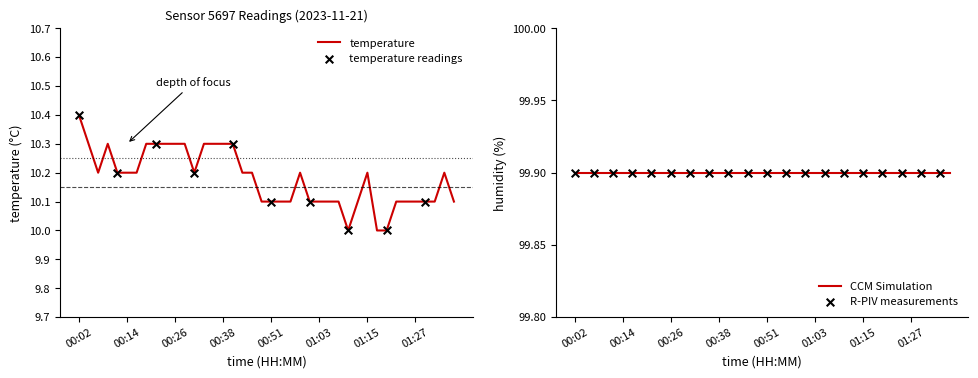

What is the ratio of the value at 00:51 to the value at 01:08?

1.0